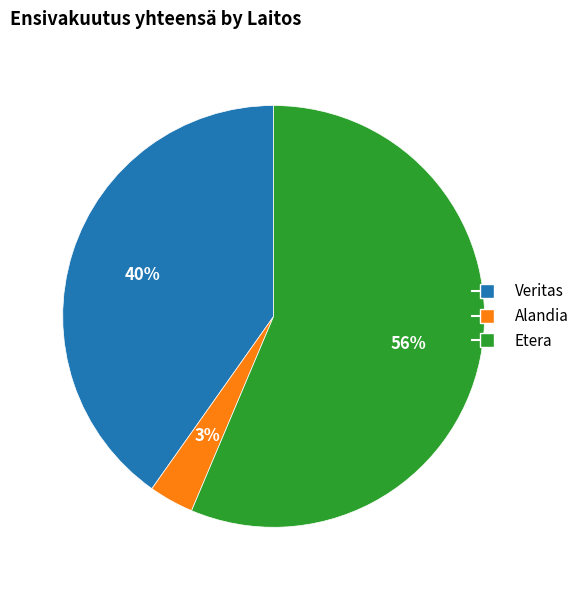

To the nearest percent, what is the average slice percentage?

33%